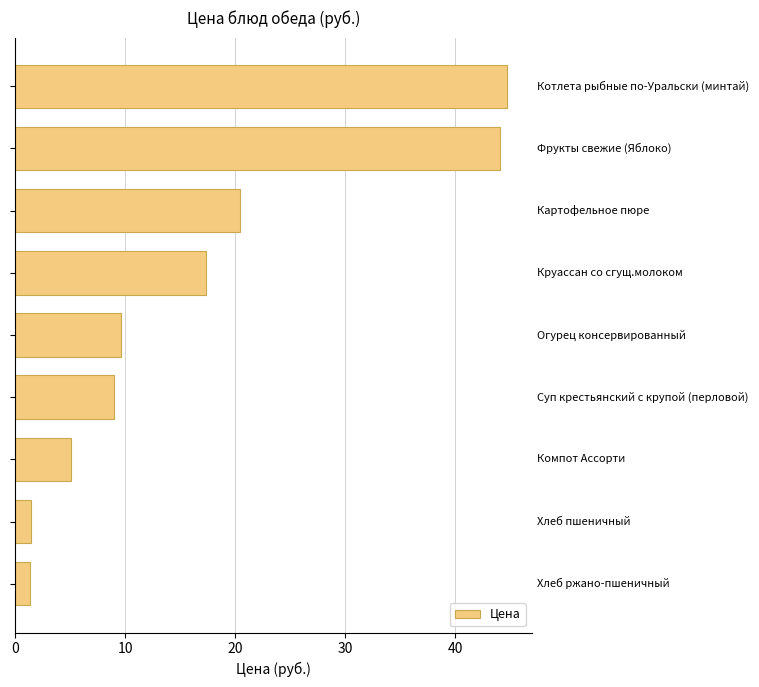

How many bars are there in total?

9